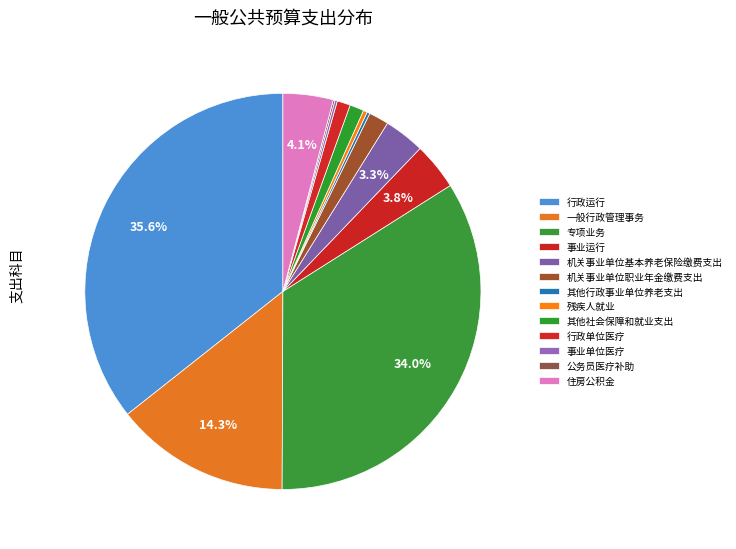

Which slice is the smallest?

公务员医疗补助